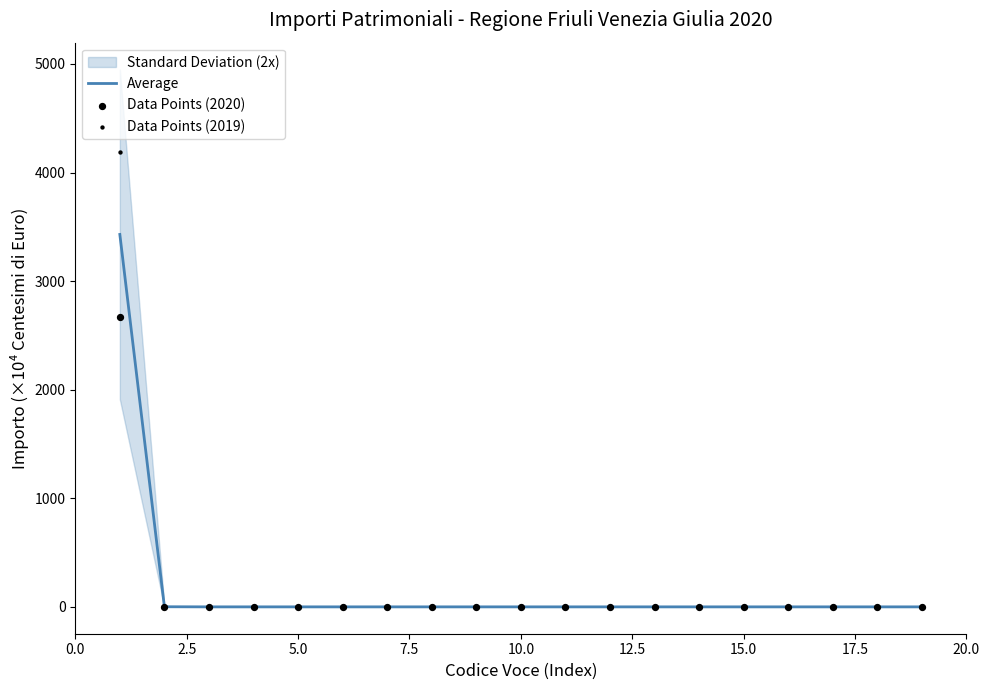

Is the value of Data Points (2020) at 9 greater than the value of Average at 20.0?

No